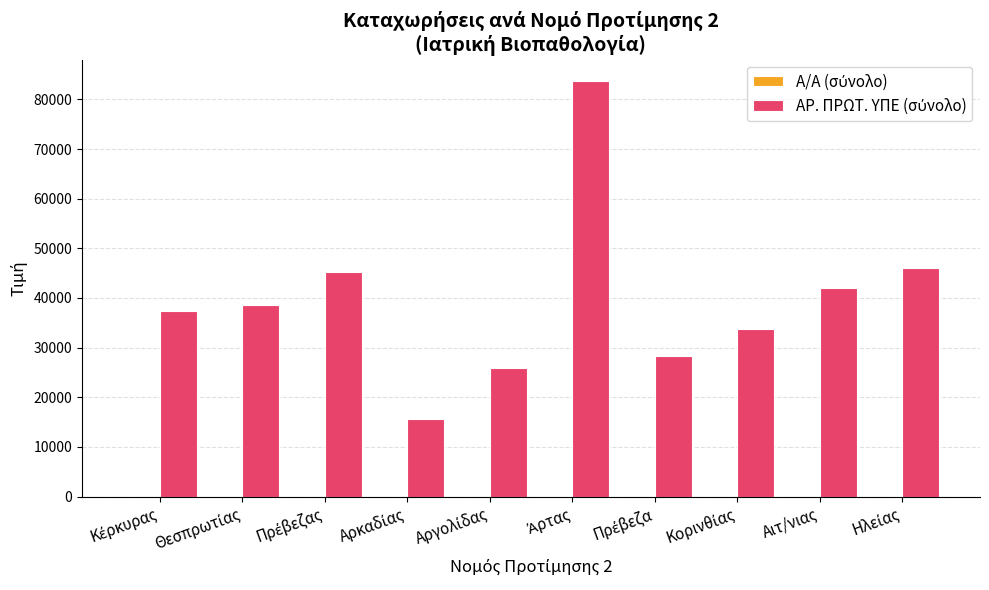

What is the maximum value shown in the chart?

83789